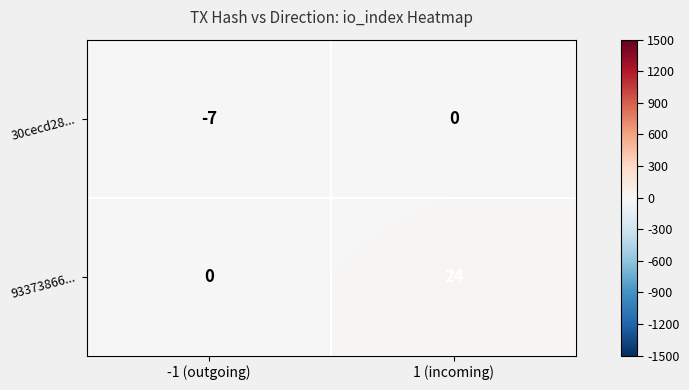

What is the difference between the 93373866... values at 1 (incoming) and -1 (outgoing)?

24